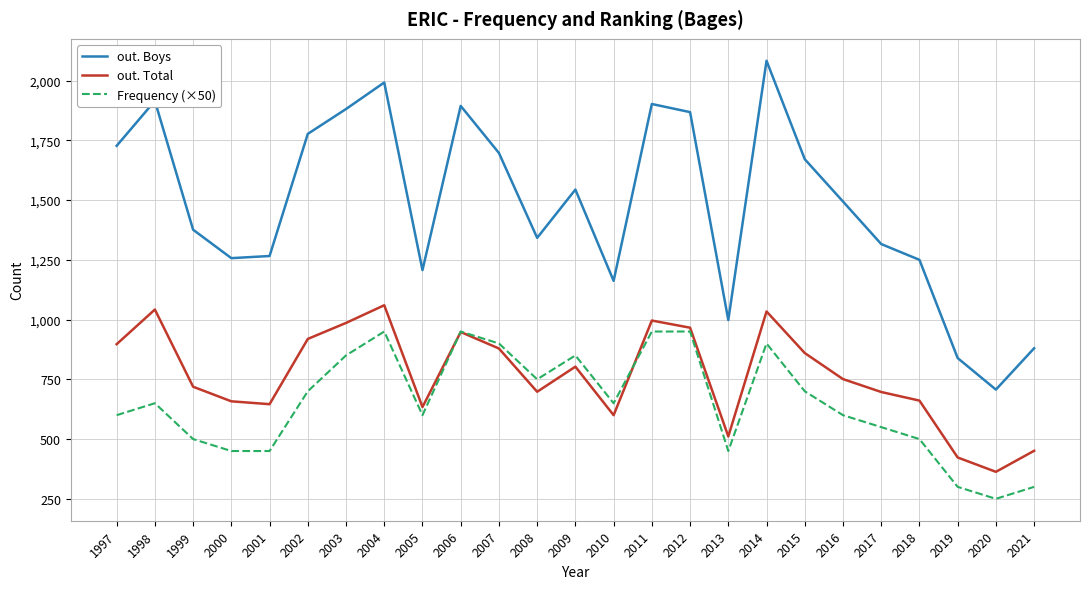

Between 1998 and 2006, which series saw the biggest shift?

Frequency (×50)